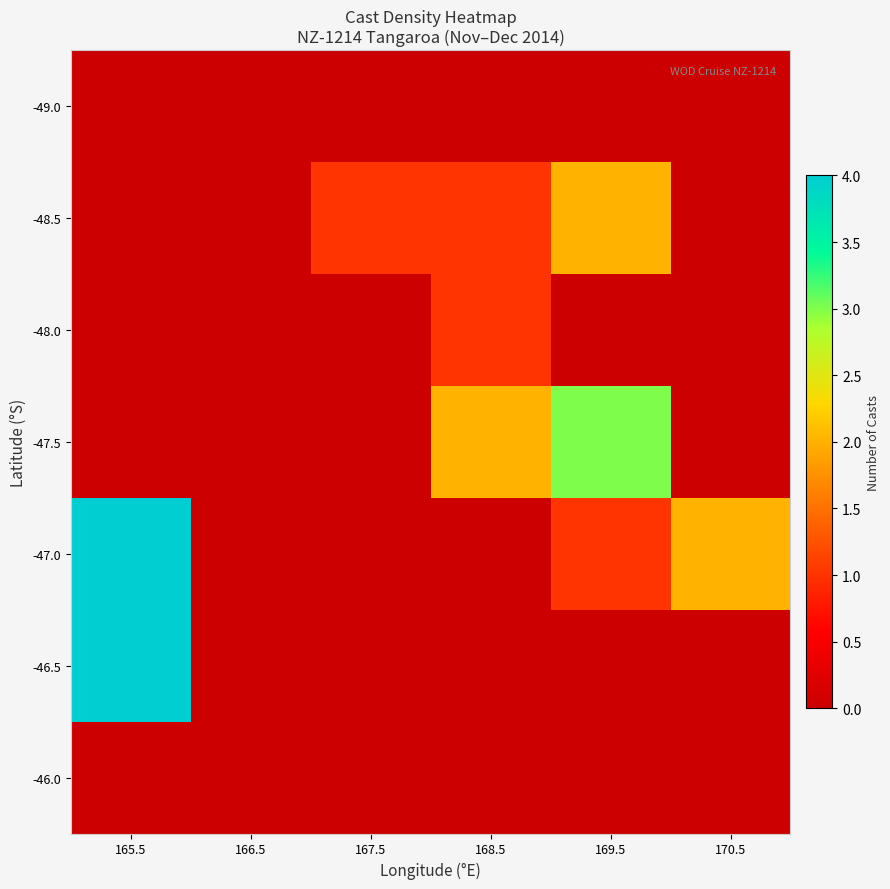

Reading left to right, extract all data points from this chart.

-49.0: 165.5=0	166.5=0	167.5=0	168.5=0	169.5=0	170.5=0
-48.5: 165.5=0	166.5=0	167.5=1	168.5=1	169.5=2	170.5=0
-48.0: 165.5=0	166.5=0	167.5=0	168.5=1	169.5=0	170.5=0
-47.5: 165.5=0	166.5=0	167.5=0	168.5=2	169.5=3	170.5=0
-47.0: 165.5=4	166.5=0	167.5=0	168.5=0	169.5=1	170.5=2
-46.5: 165.5=4	166.5=0	167.5=0	168.5=0	169.5=0	170.5=0
-46.0: 165.5=0	166.5=0	167.5=0	168.5=0	169.5=0	170.5=0